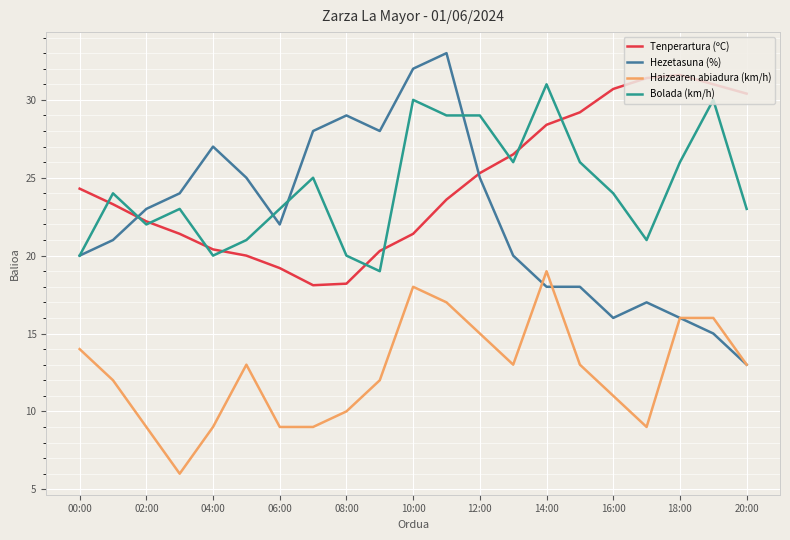

True or false: Haizearen abiadura (km/h) and Tenperartura (ºC) intersect in this chart.

False